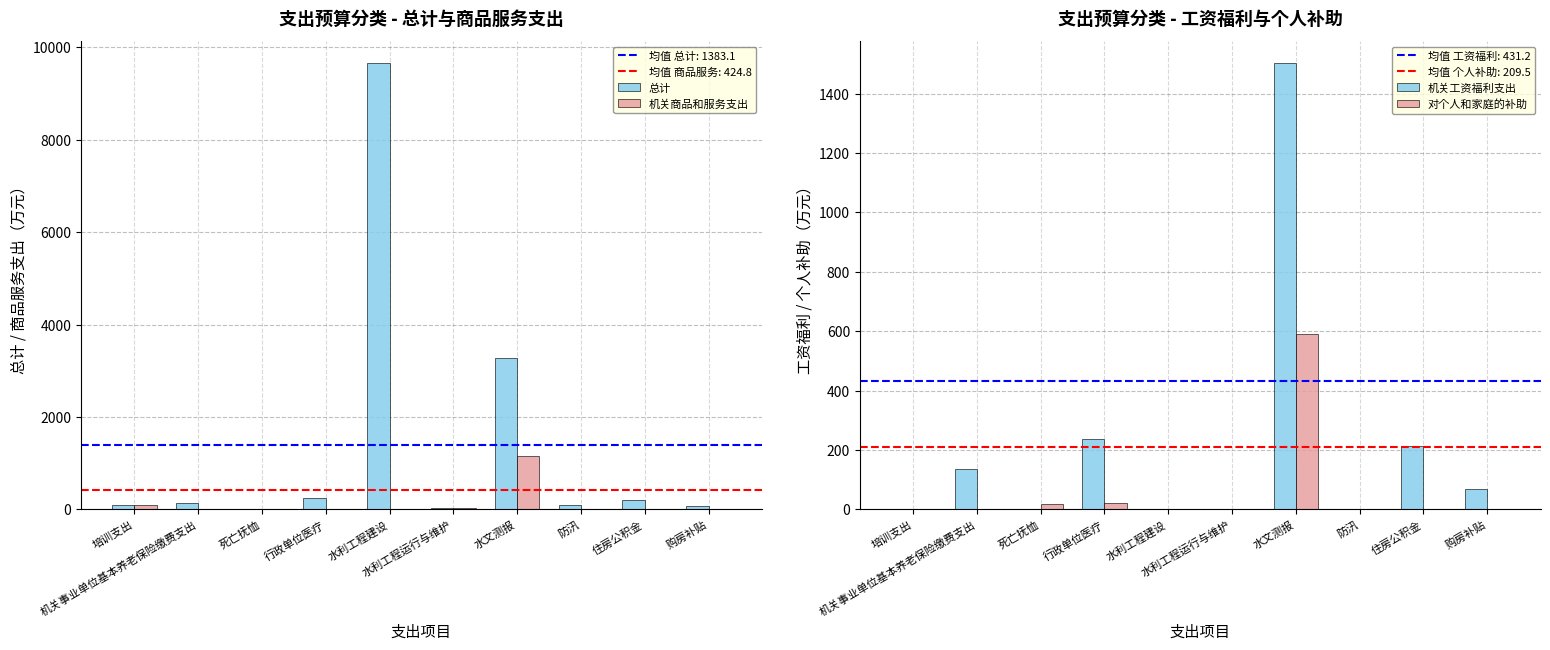

What are all the series names shown in the legend?

总计, 机关商品和服务支出, 机关工资福利支出, 对个人和家庭的补助